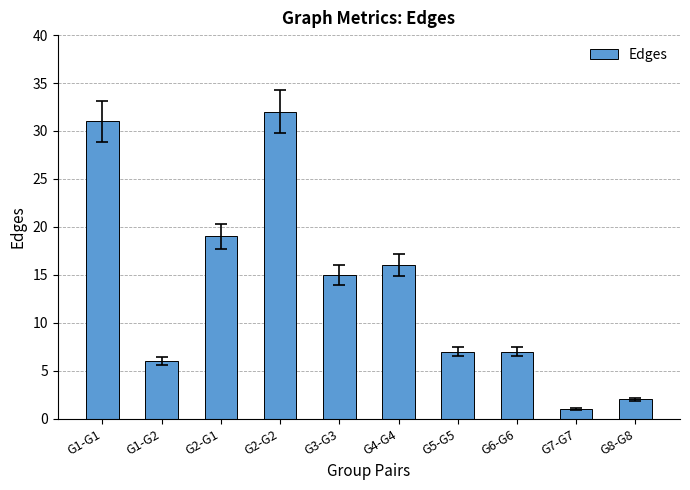

At which label does the data first exceed 15?

G1-G1